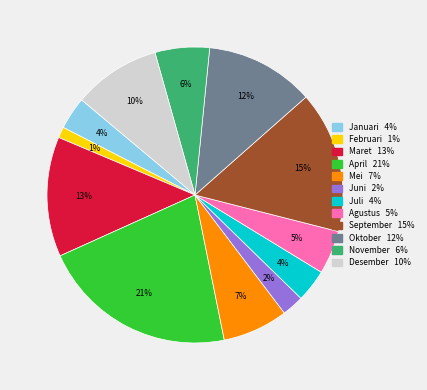

To the nearest percent, what portion does Mei represent?

7%